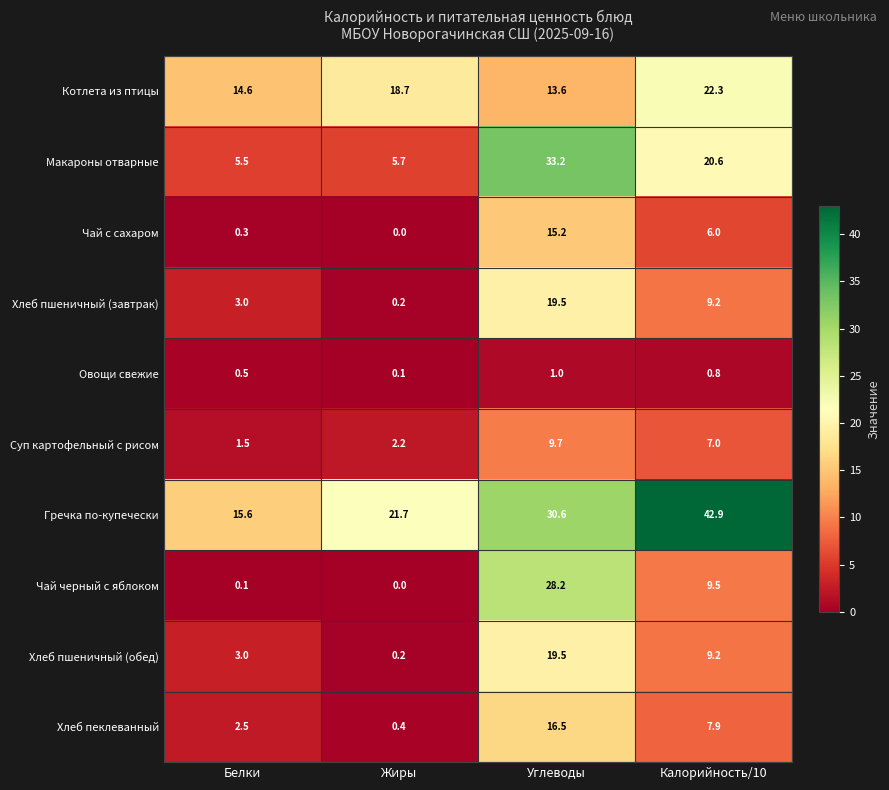

Rank the categories by Хлеб пшеничный (завтрак) value from lowest to highest.

Жиры, Белки, Калорийность/10, Углеводы